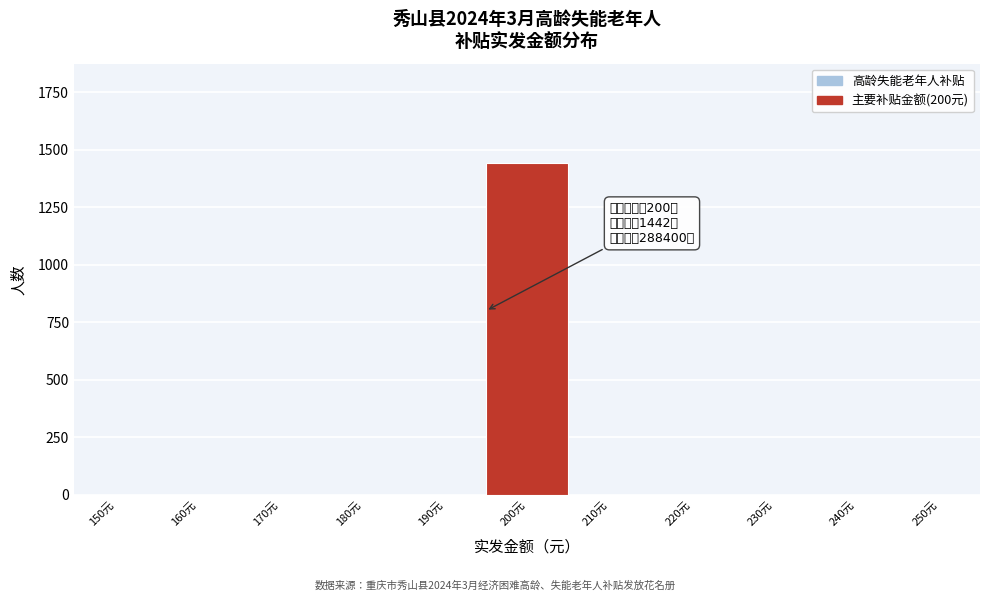

Between 150元 and 200元, which is larger?

200元